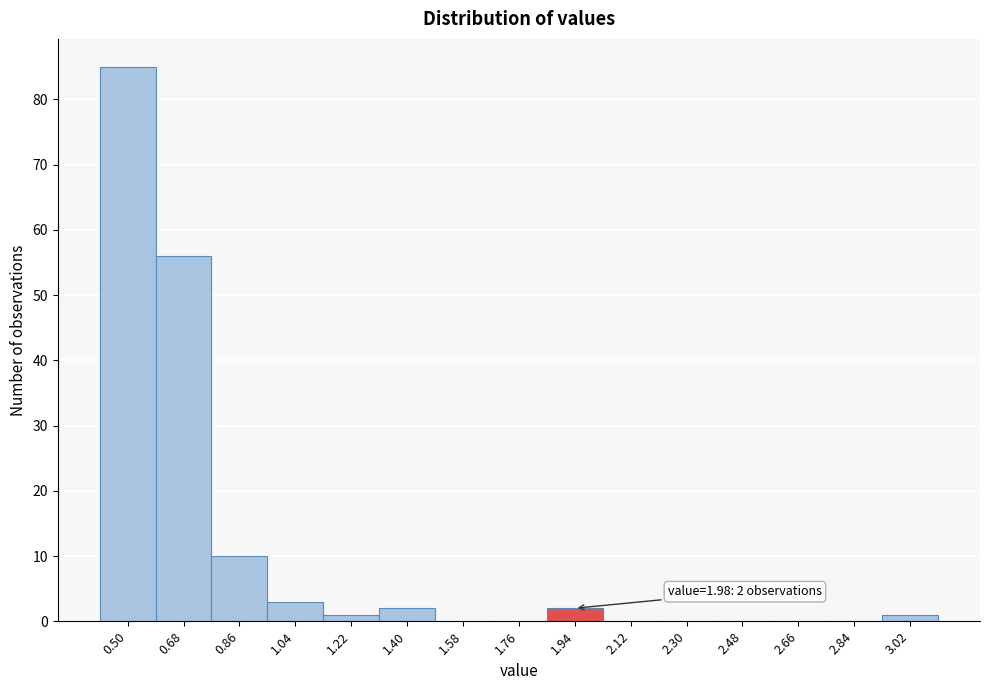

Reading left to right, what are all the values shown in this chart?

0.50=85	0.68=56	0.86=10	1.04=3	1.22=1	1.40=2	1.58=0	1.76=0	1.94=2	2.12=0	2.30=0	2.48=0	2.66=0	2.84=0	3.02=1